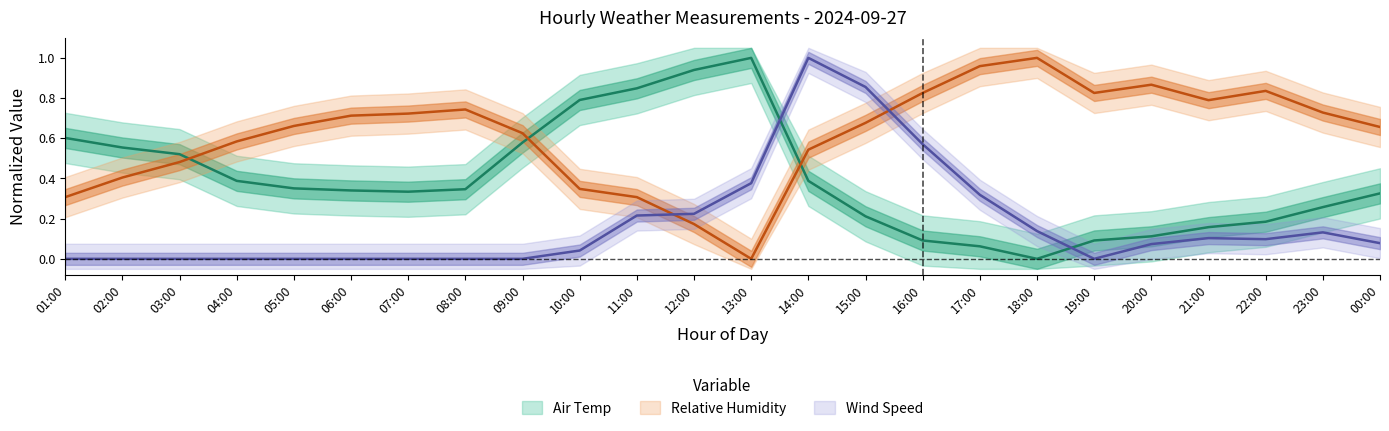

Reading left to right, what are all the values shown in this chart?

Air Temp: 0.6	0.6	0.5	0.4	0.4	0.3	0.3	0.3	0.6	0.8	0.8	0.9	1.0	0.4	0.2	0.1	0.1	0.0	0.1	0.1	0.2	0.2	0.3	0.3
Relative Humidity: 0.3	0.4	0.5	0.6	0.7	0.7	0.7	0.7	0.6	0.3	0.3	0.2	0.0	0.5	0.7	0.8	1.0	1.0	0.8	0.9	0.8	0.8	0.7	0.7
Wind Speed: 0.0	0.0	0.0	0.0	0.0	0.0	0.0	0.0	0.0	0.0	0.2	0.2	0.4	1.0	0.9	0.6	0.3	0.1	0.0	0.1	0.1	0.1	0.1	0.1